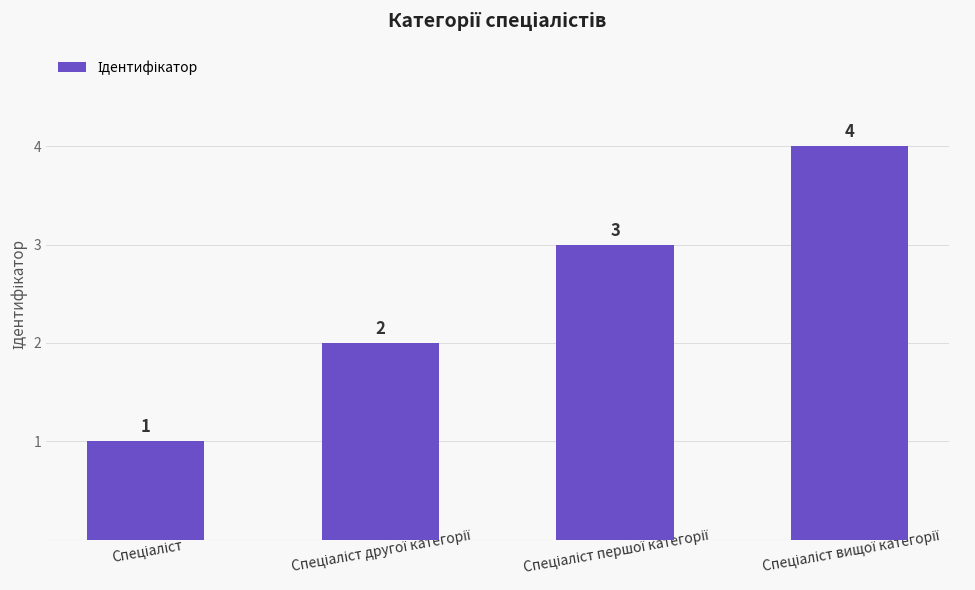

What is the maximum value shown in the chart?

4